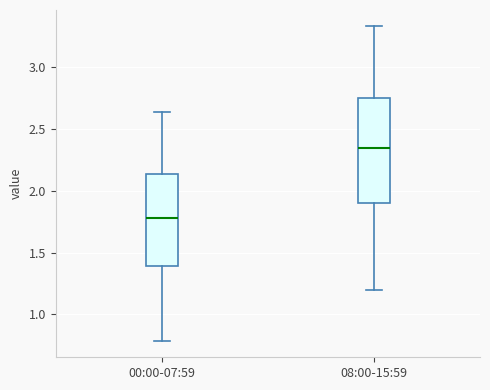

Reading left to right, transcribe this box plot: for each box, give where its median line is, the range the box spans, and where its two whiskers end, as read against the y-axis. The values are not printed on the chart, so give them approximately, as read against the axis.

00:00-07:59: median 1.80, box 1.40 to 2.15, whiskers 0.80 to 2.65
08:00-15:59: median 2.35, box 1.90 to 2.75, whiskers 1.20 to 3.35